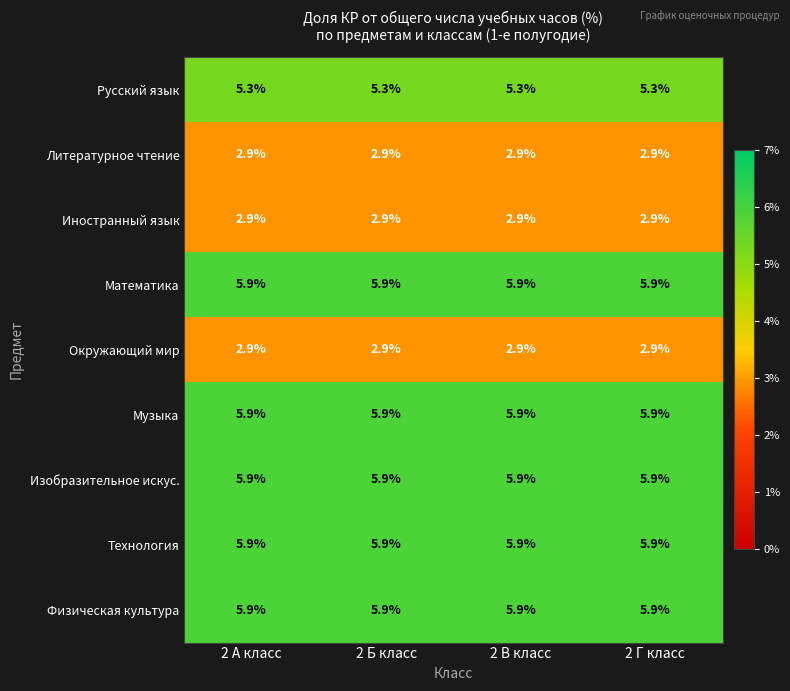

What is the minimum value shown in the chart?

2.9